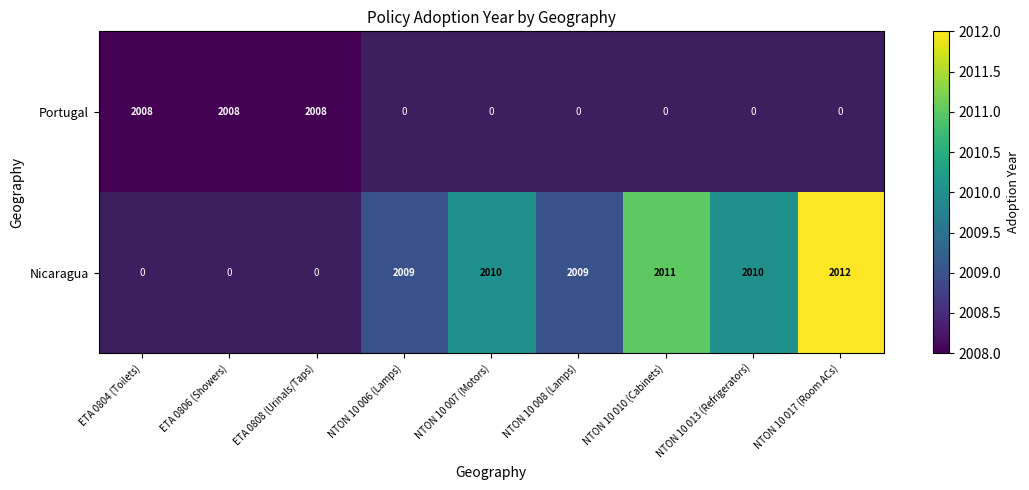

Which has a higher value, NTON 10 007 (Motors) or NTON 10 006 (Lamps)?

NTON 10 006 (Lamps)